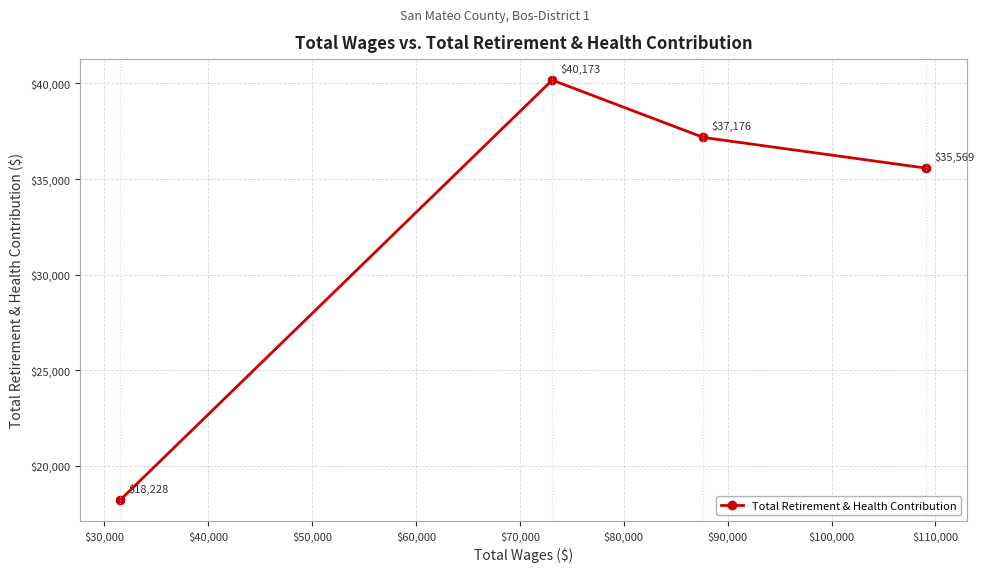

What is the value of the 3rd point from the left?

37176